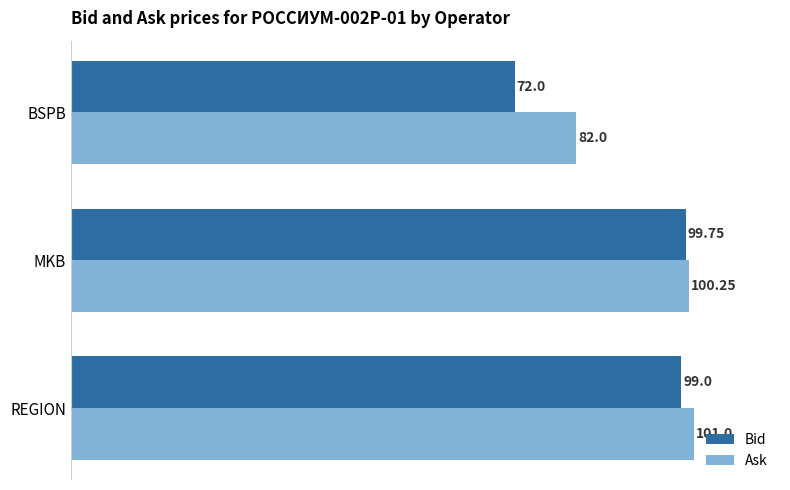

Is the value of Bid at BSPB greater than the value of Ask at BSPB?

No